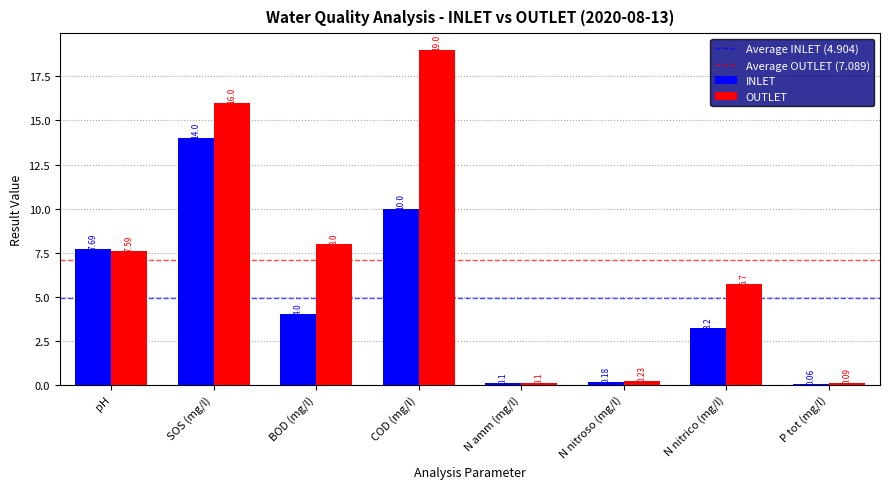

What is the difference between the OUTLET values at N nitrico (mg/l) and SOS (mg/l)?

10.3